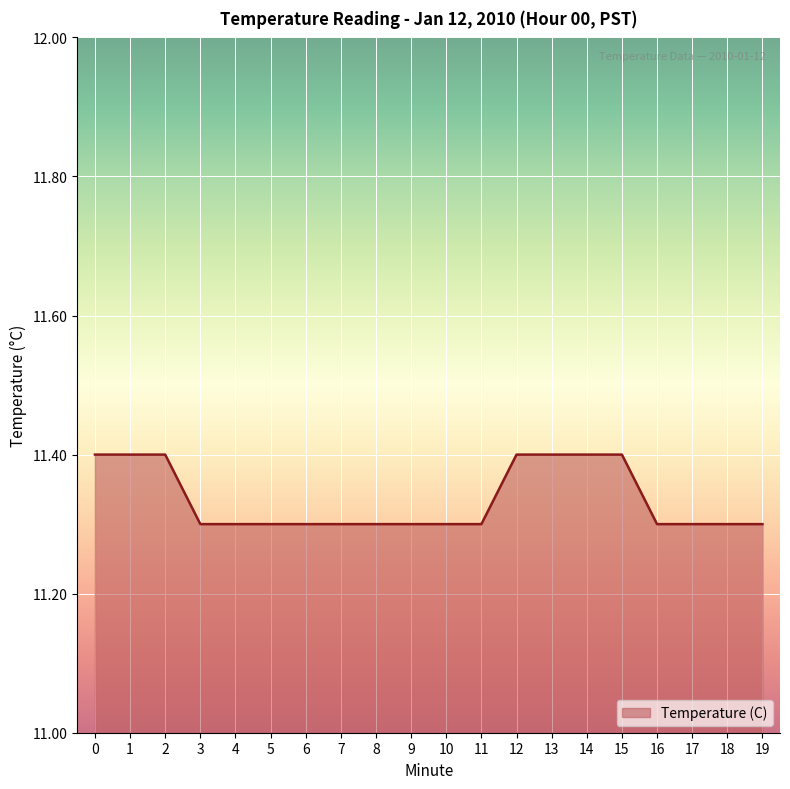

What is the ratio of the value at 2 to the value at 13?

1.0